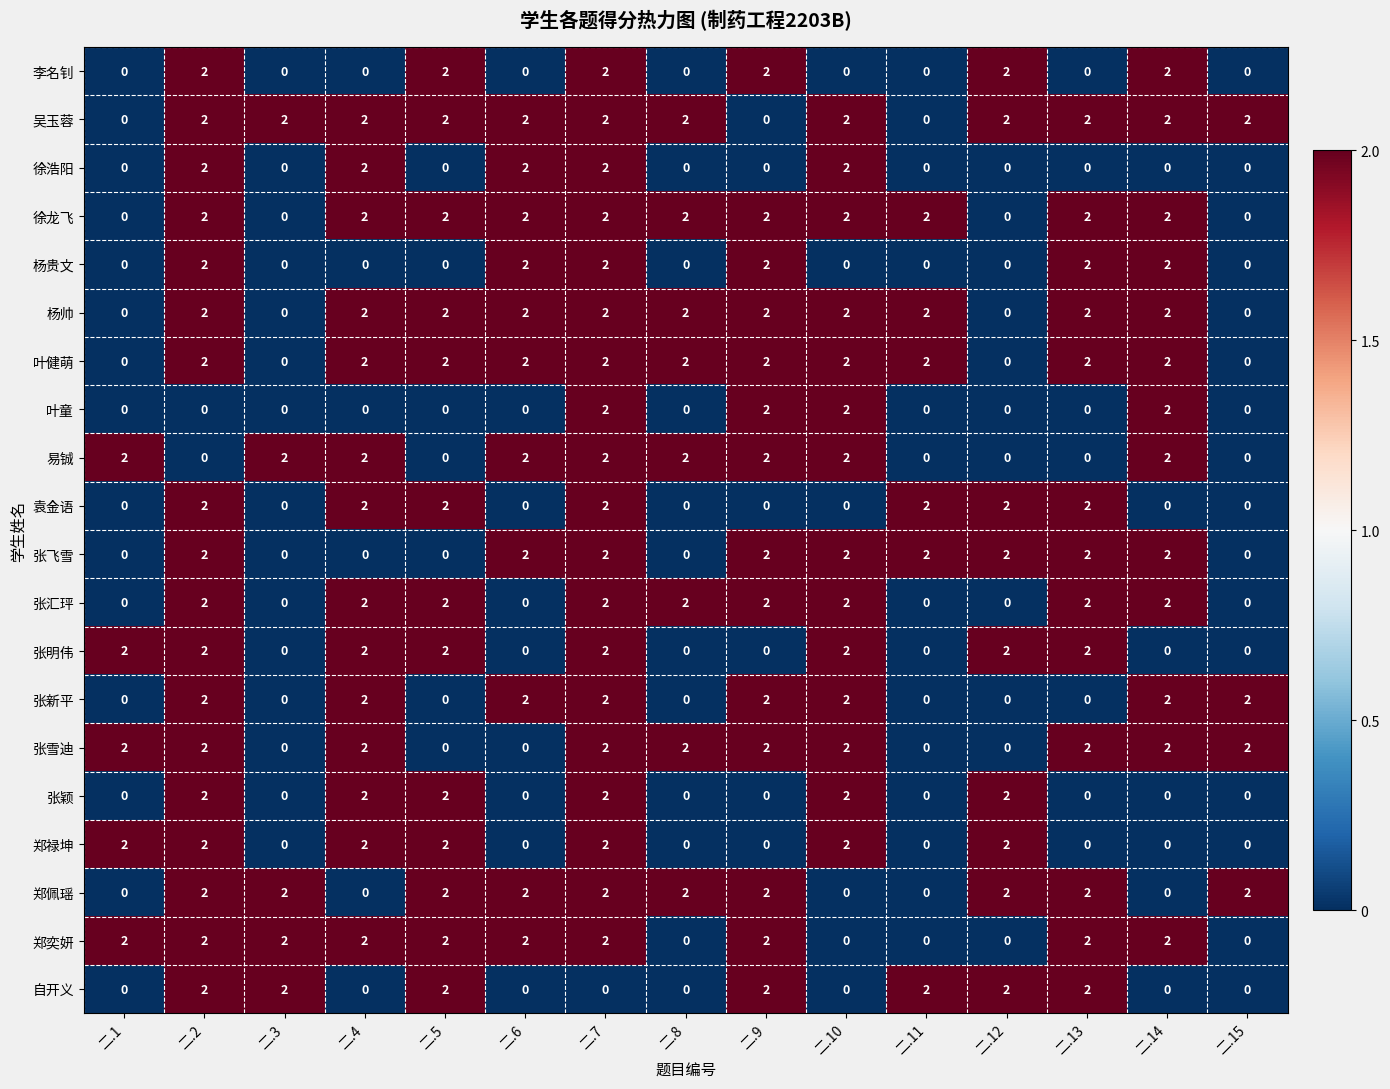

How many 自开义 values are between 0 and 2?

15